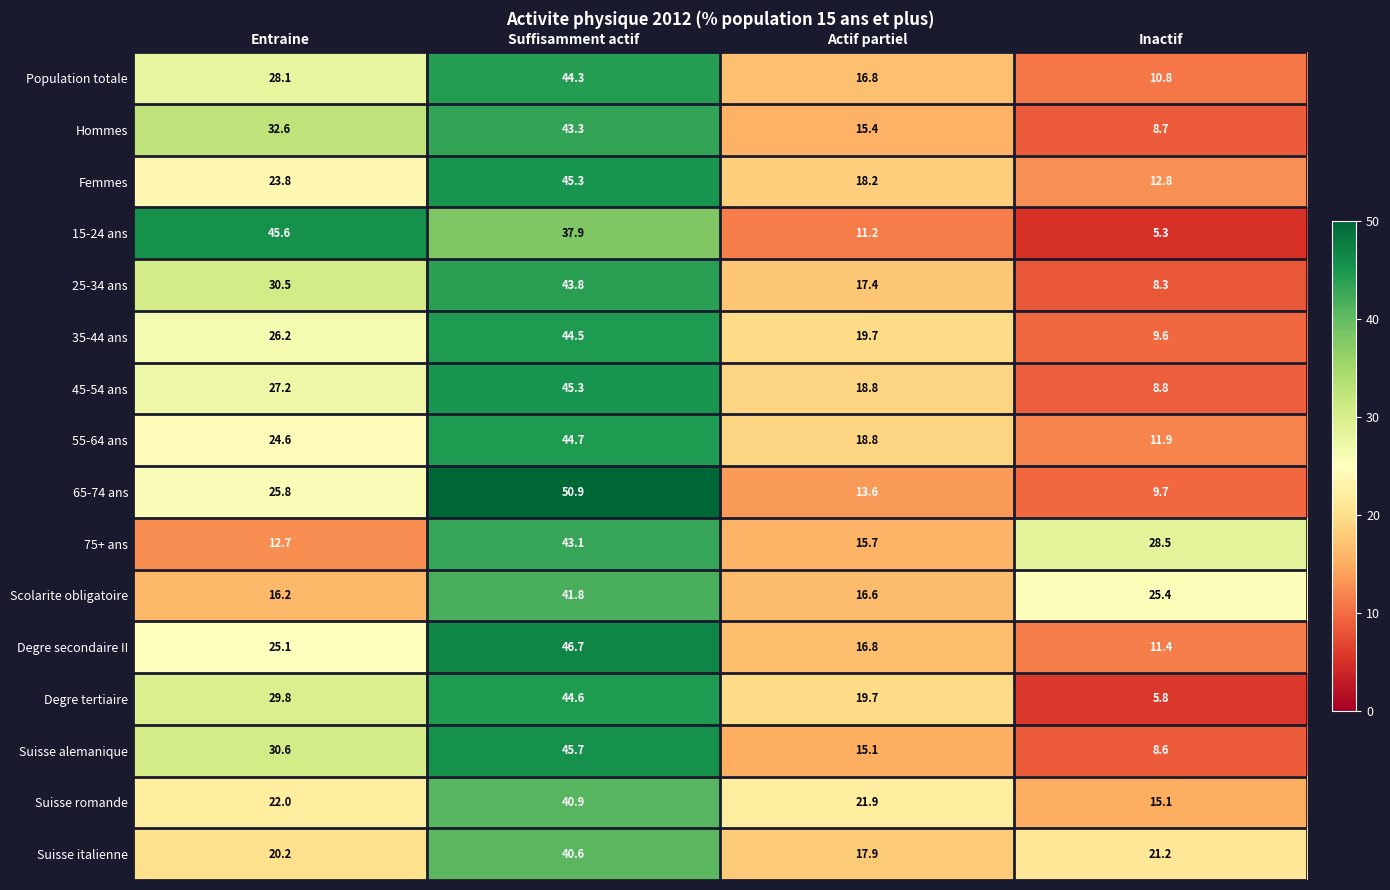

Which category has the highest value across all series?

Suffisamment actif